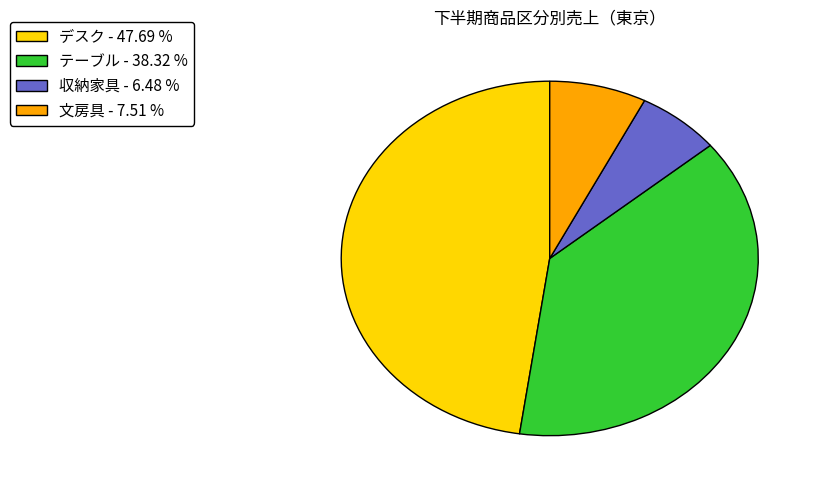

Approximately how many times larger is the value at 収納家具 compared to テーブル?

0.2